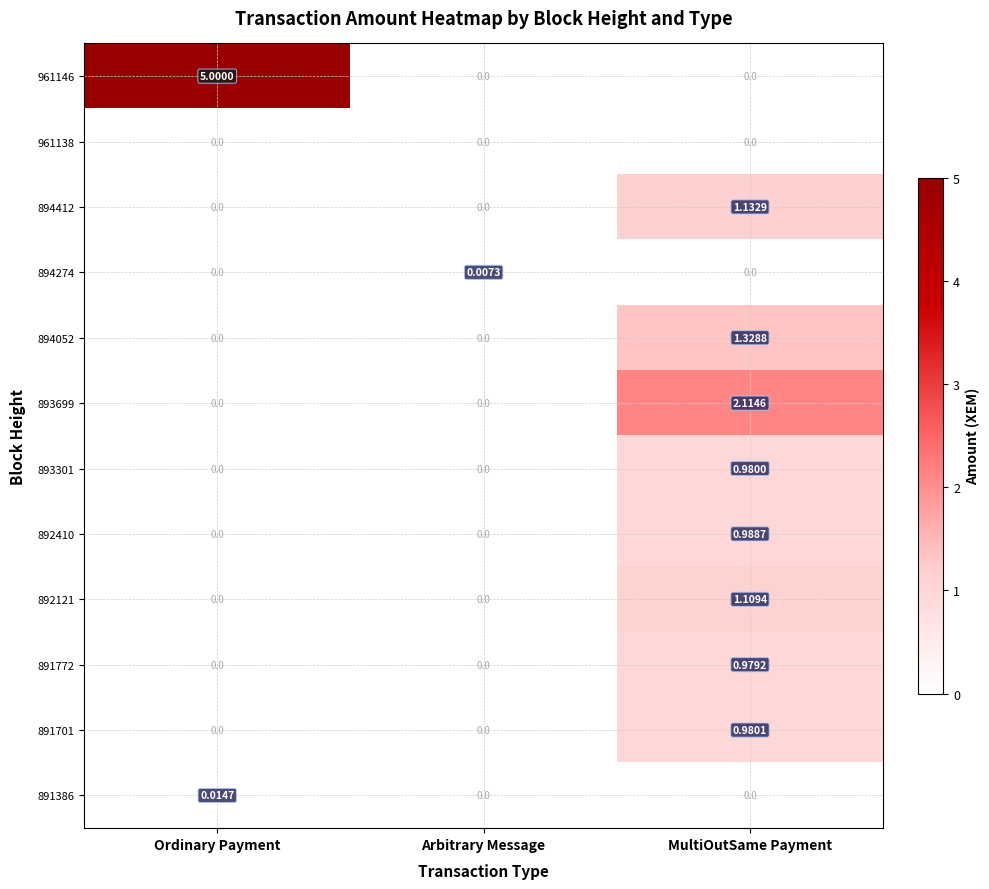

How many series are shown in this chart?

12